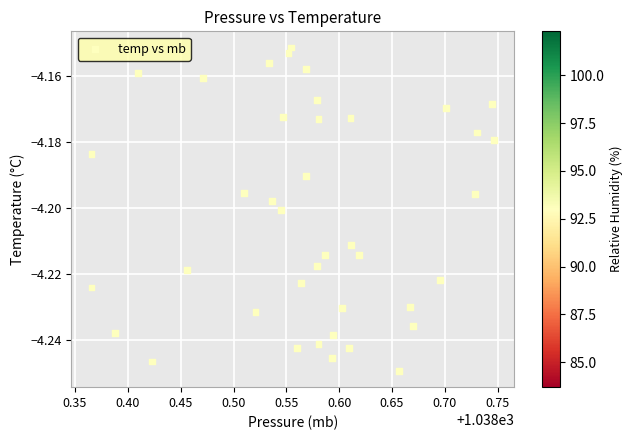

What is the range of X values (max minus min)?

0.4